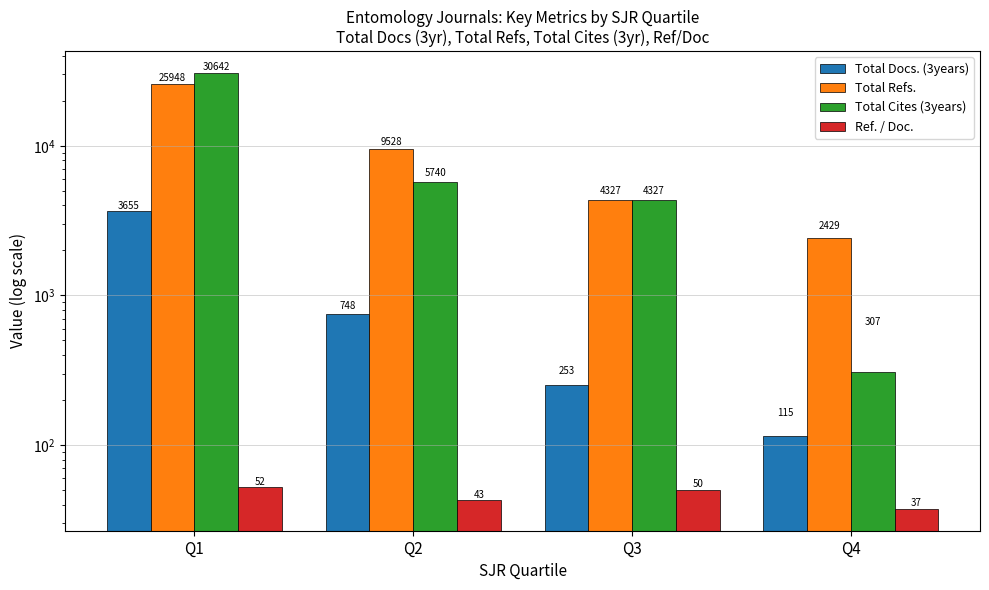

The value of Total Docs. (3years) at Q2 is 1142.2. True or false?

False